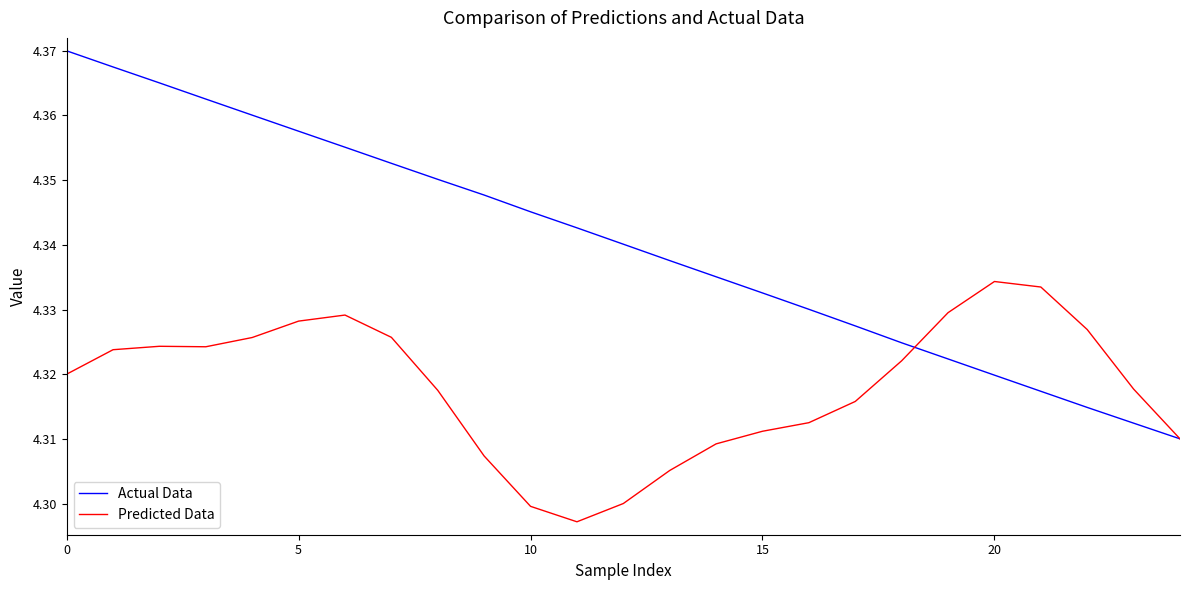

Which series has the largest total across all categories?

Actual Data